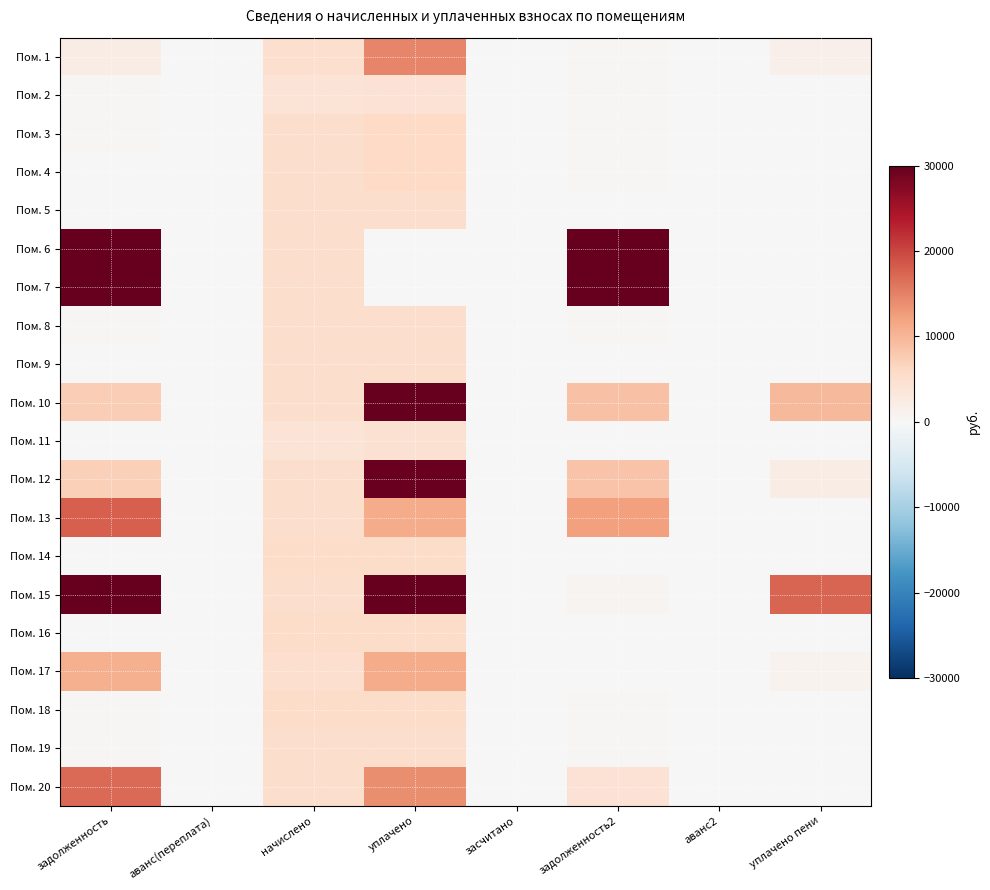

Which label corresponds to the largest value in the chart?

задолженность2